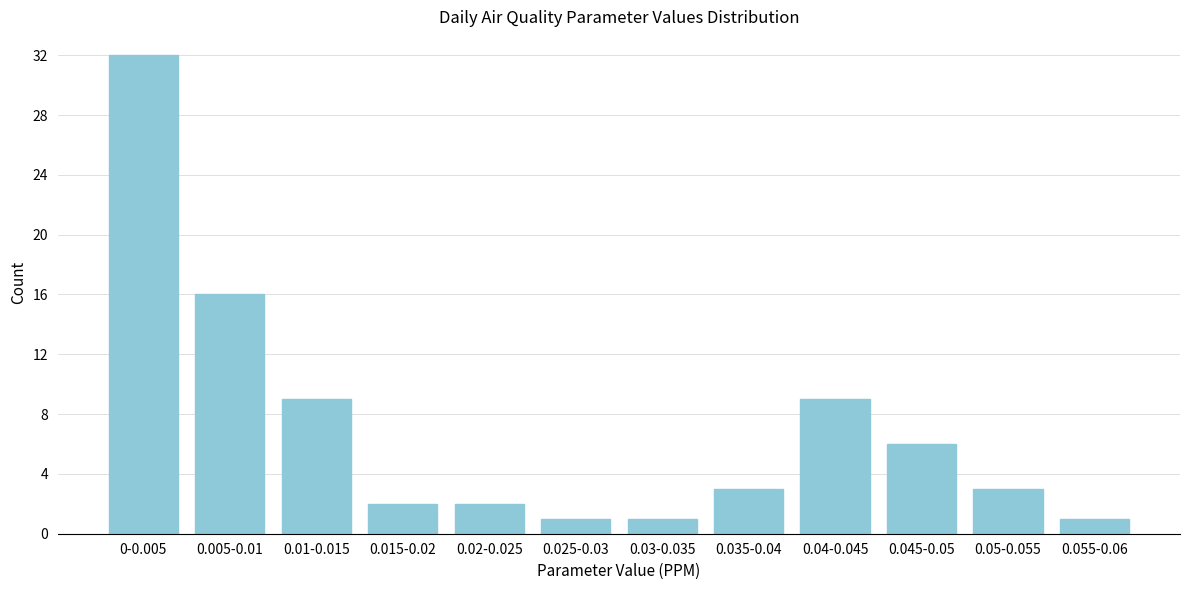

Reading right to left, extract all data points from this chart.

1	3	6	9	3	1	1	2	2	9	16	32